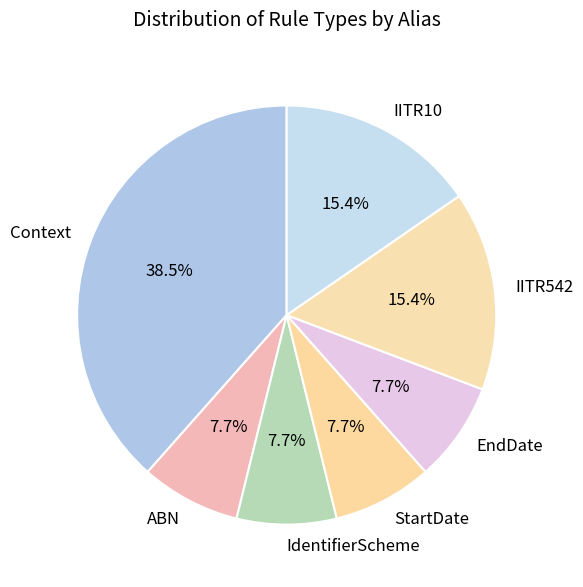

How many segments does this pie chart have?

7